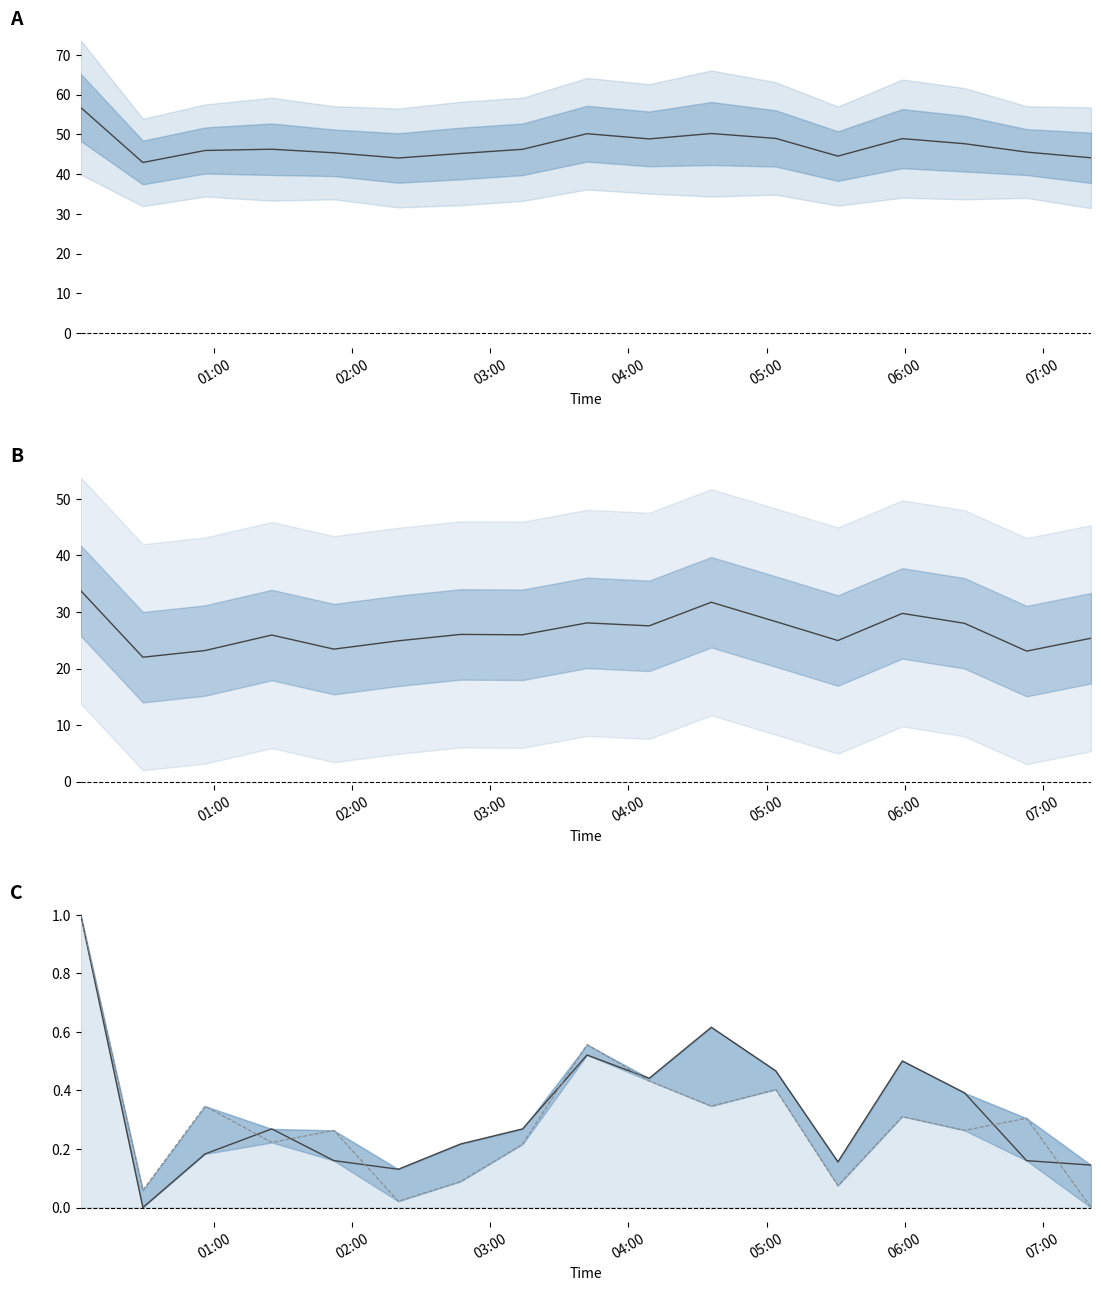

How many categories are shown in the chart?

17